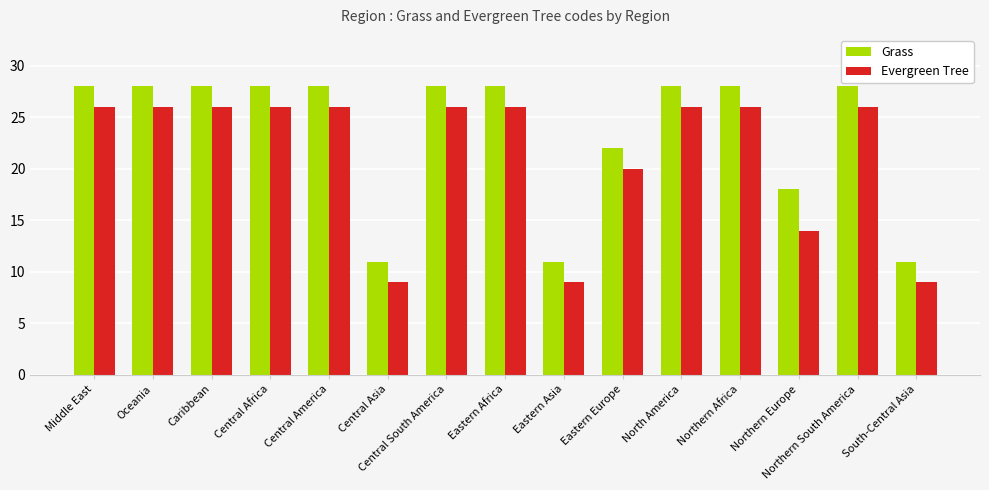

What is the difference between the Grass values at Northern South America and Northern Europe?

10